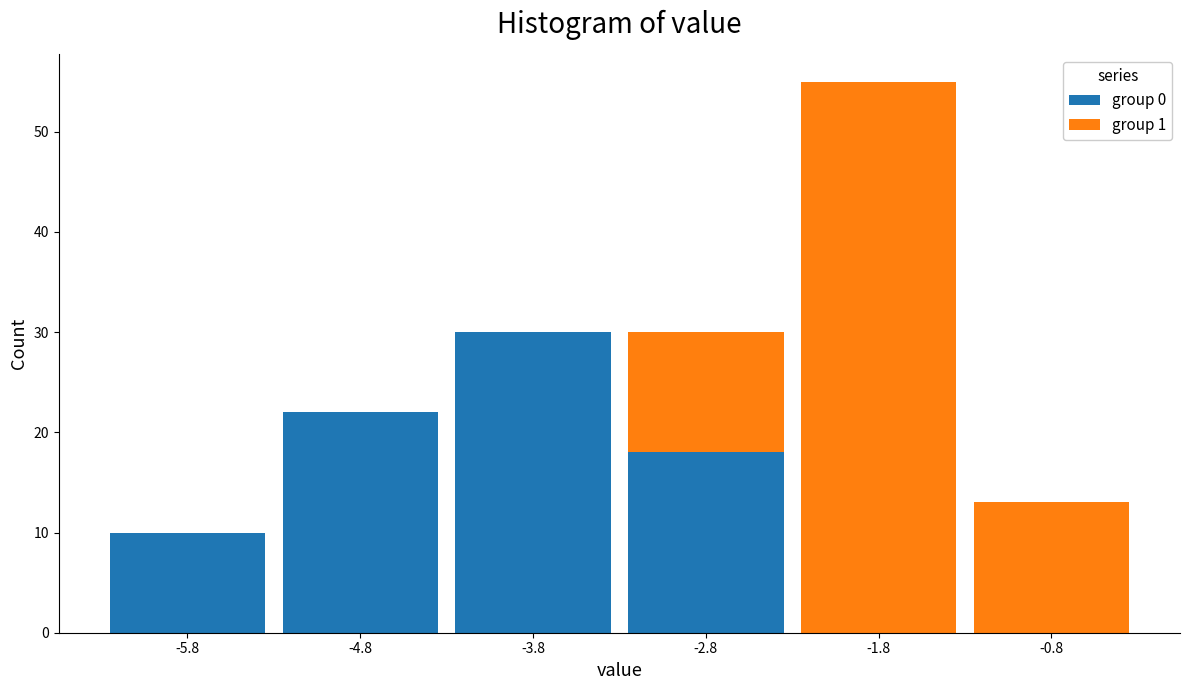

What is the total height of the stacked bar covering -6.3 to -5.3 on the x-axis? The values are not printed on the chart, so give them approximately, as read against the axis.

10